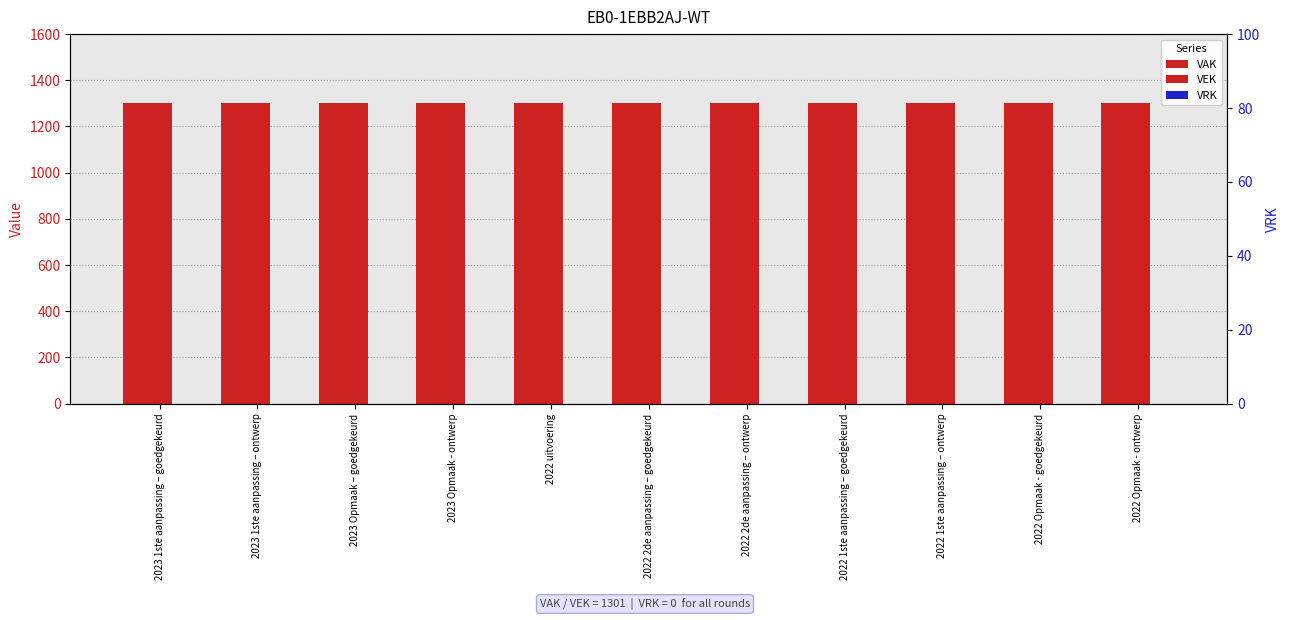

The value of VEK at 2023 Opmaak - ontwerp is 1301. True or false?

True